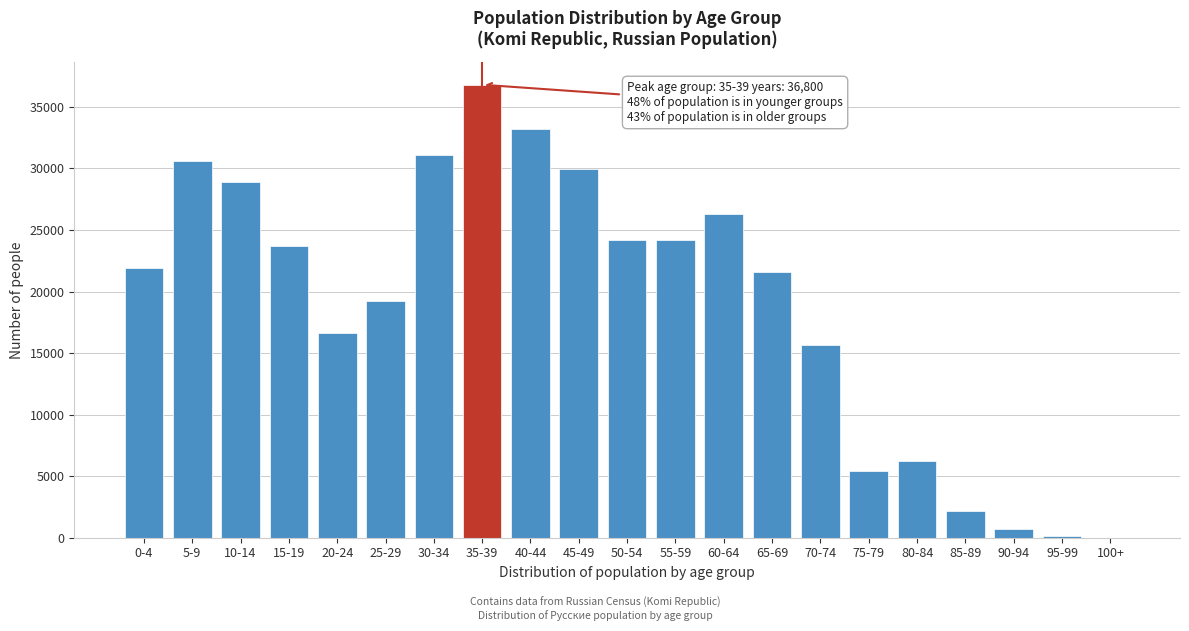

The value at 5-9 is 30581. True or false?

True